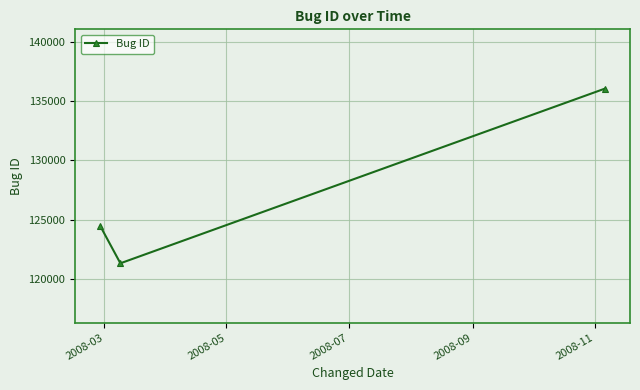

What is the minimum value shown in the chart?

121326